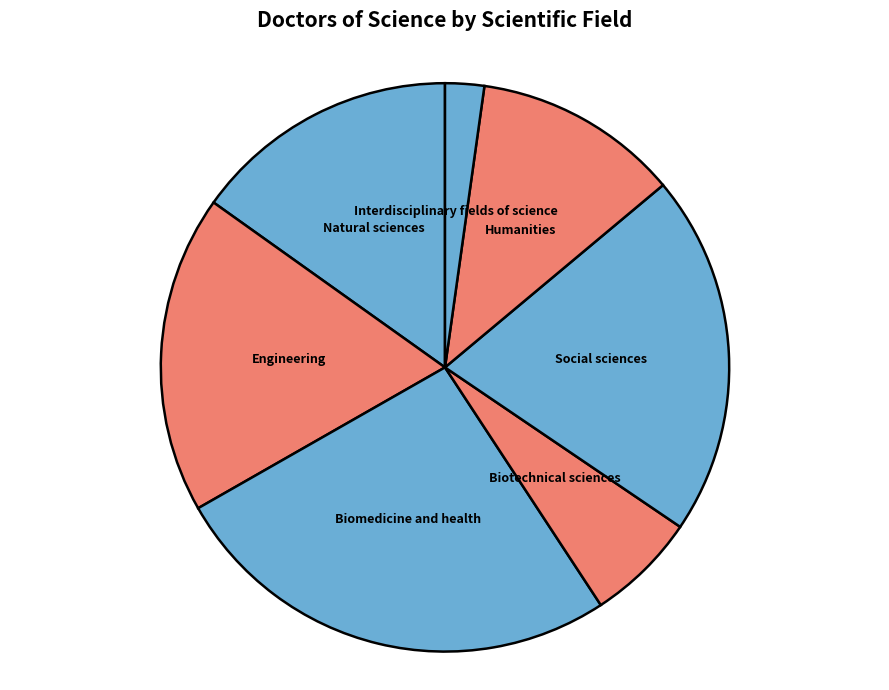

How many slices are in this pie chart?

7